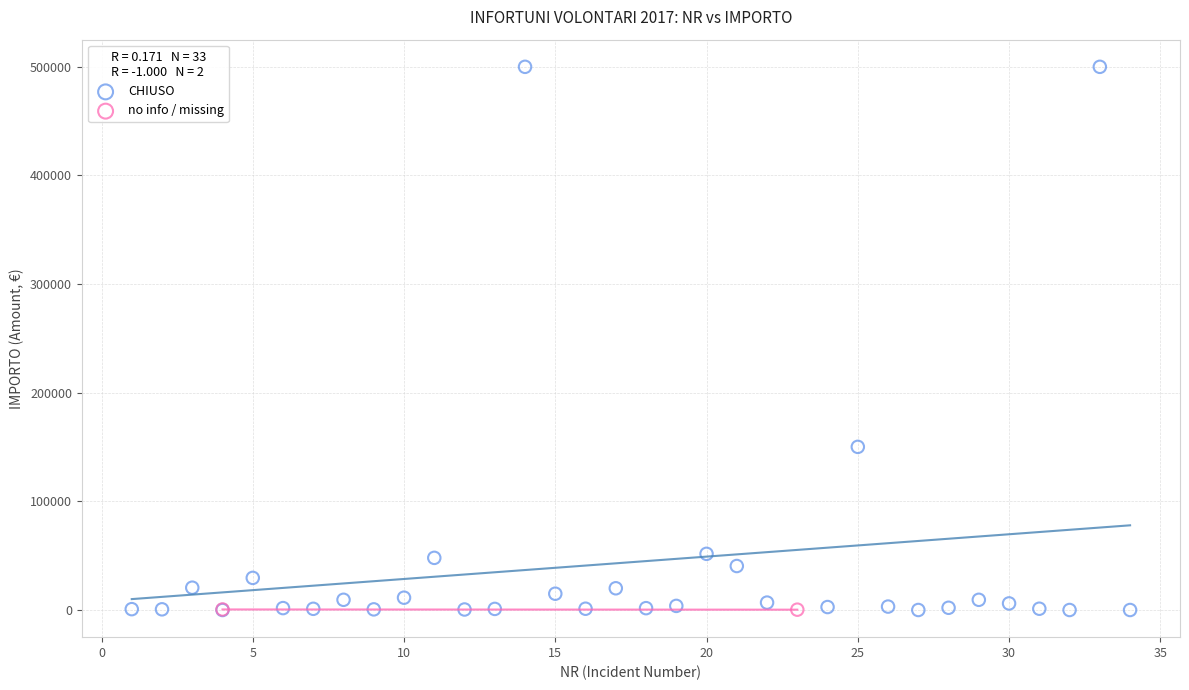

What are all the series names shown in the legend?

CHIUSO, no info / missing